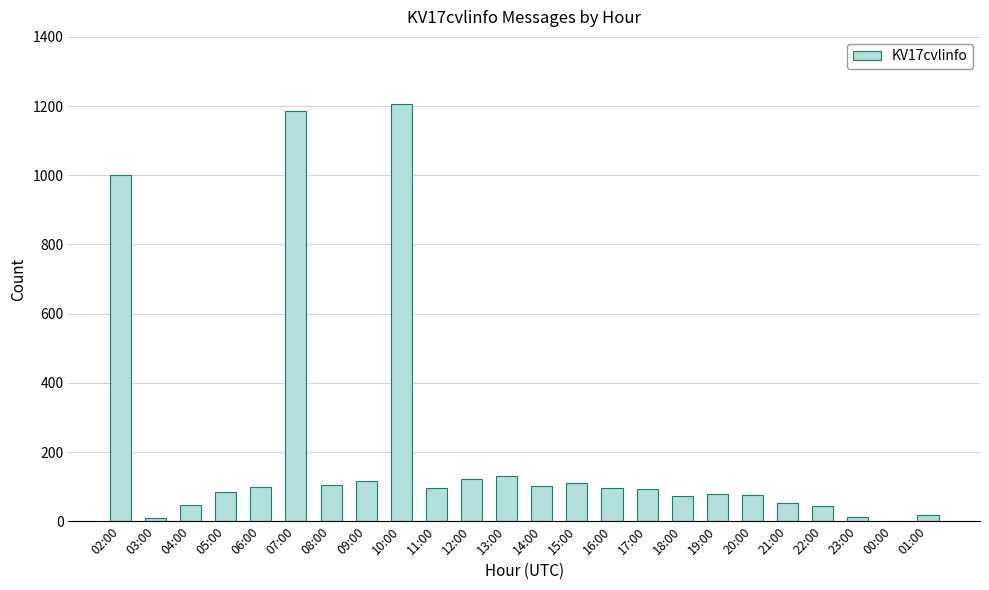

What is the ratio of the value at 13:00 to the value at 09:00?

1.1